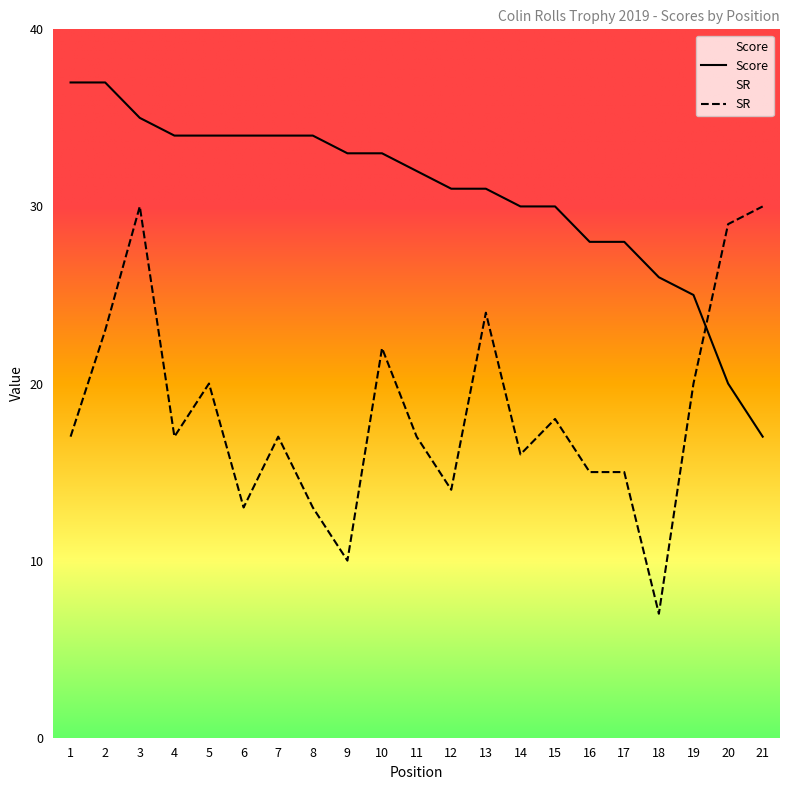

What is the highest value of the SR series?

30